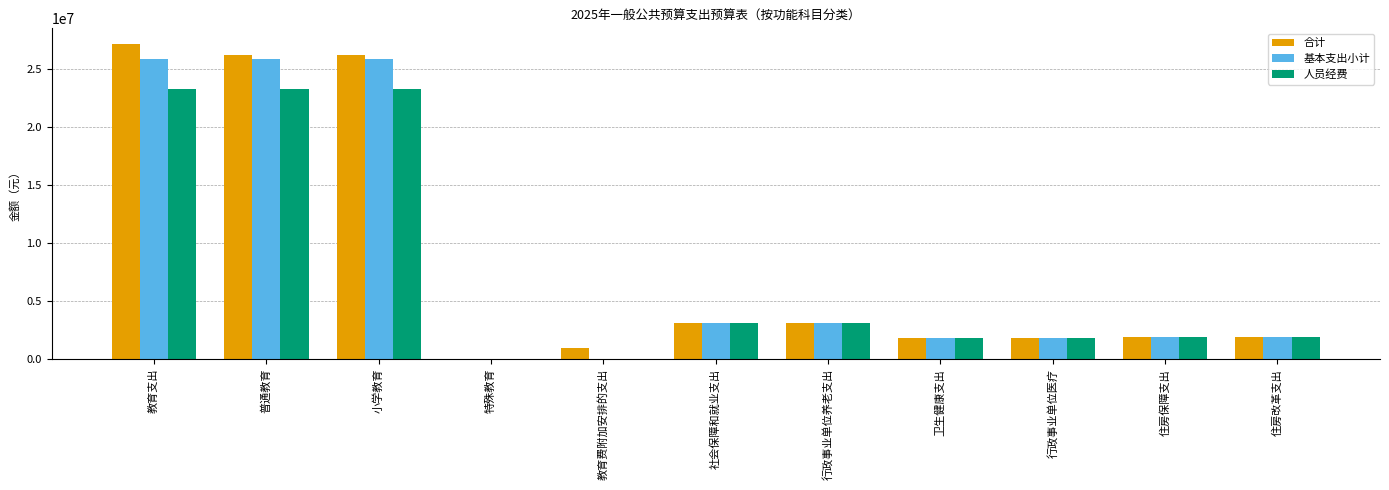

Read the 合计 value at 卫生健康支出.

1799053.5